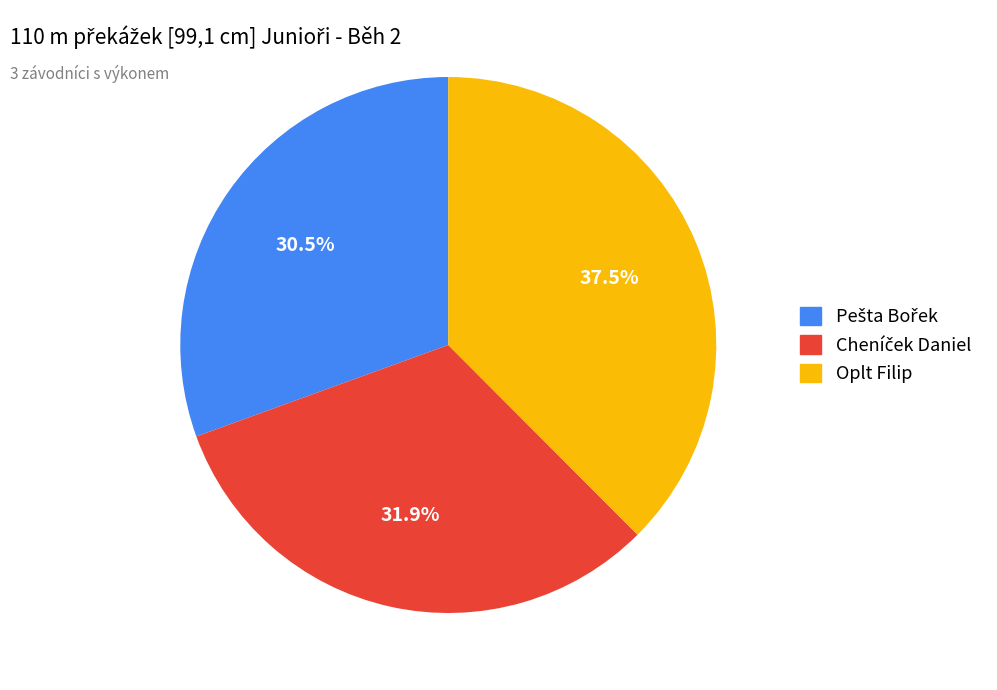

What is the largest slice in the pie chart?

Oplt Filip